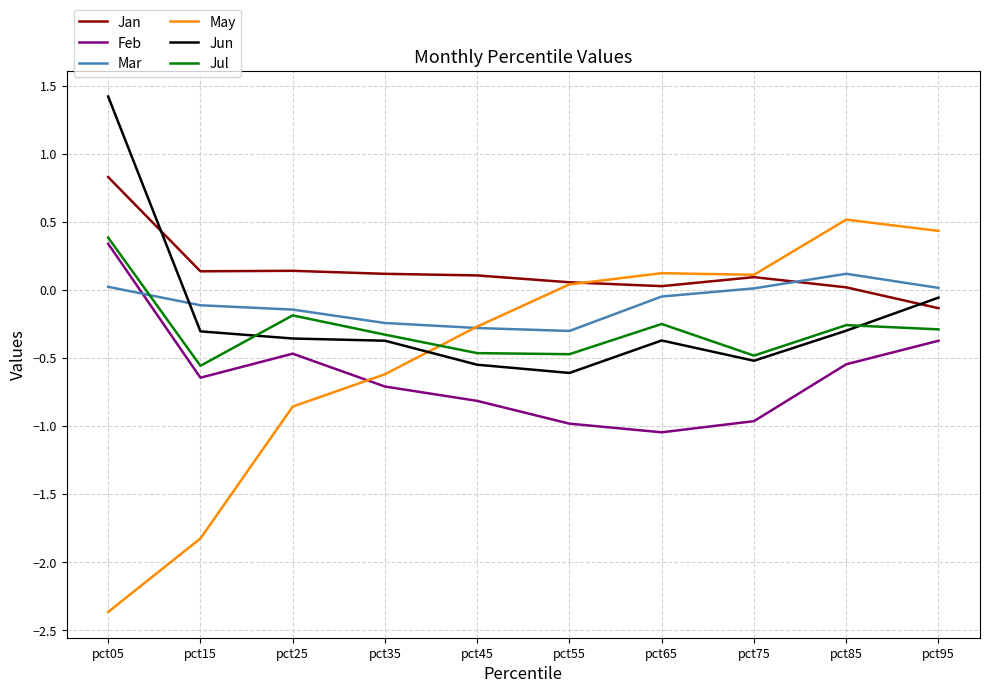

Which series has the widest spread of values?

May